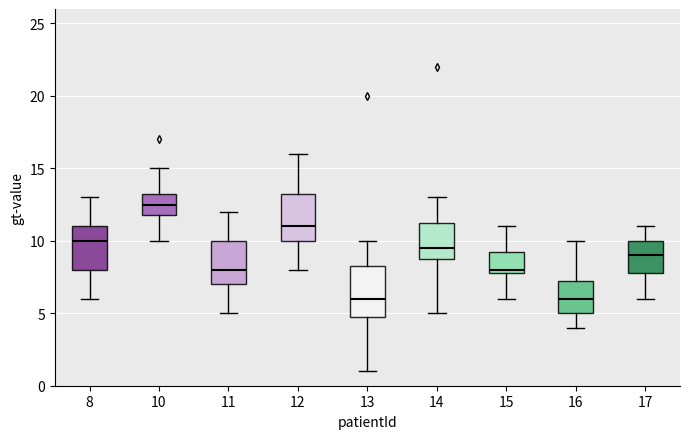

Reading left to right, transcribe this box plot: for each box, give where its median line is, the range the box spans, and where its two whiskers end, as read against the y-axis. The values are not printed on the chart, so give them approximately, as read against the axis.

8: median 10.0, box 8.0 to 11.0, whiskers 6.0 to 13.0
10: median 12.5, box 12.0 to 13.5, whiskers 10.0 to 15.0
11: median 8.0, box 7.0 to 10.0, whiskers 5.0 to 12.0
12: median 11.0, box 10.0 to 13.5, whiskers 8.0 to 16.0
13: median 6.0, box 5.0 to 8.5, whiskers 1.0 to 10.0
14: median 9.5, box 9.0 to 11.5, whiskers 5.0 to 13.0
15: median 8.0 (just above the box's lower edge), box 8.0 to 9.5, whiskers 6.0 to 11.0
16: median 6.0, box 5.0 to 7.5, whiskers 4.0 to 10.0
17: median 9.0, box 8.0 to 10.0, whiskers 6.0 to 11.0